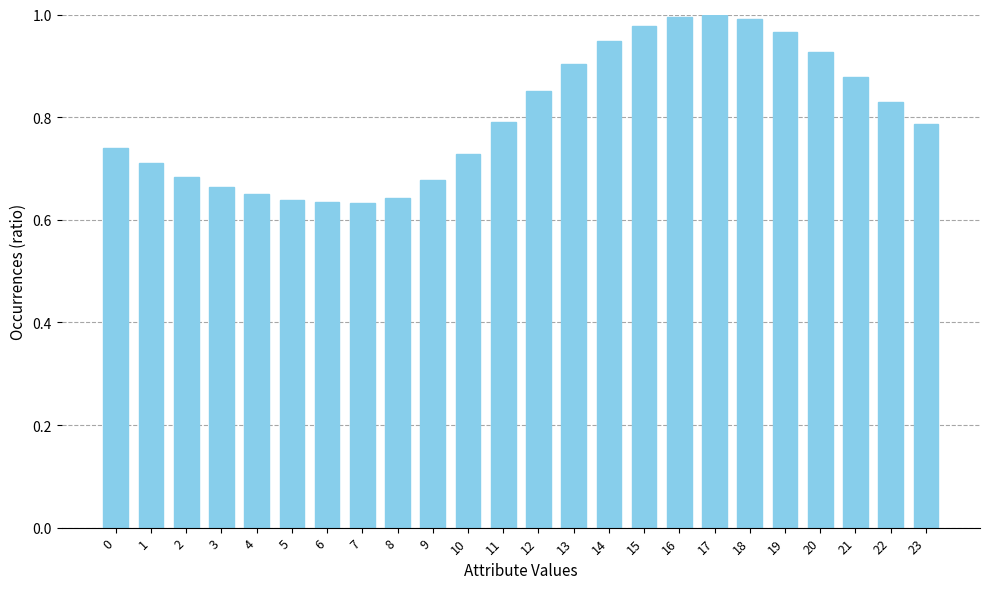

What is the change in value from 4 to 21?

+0.2